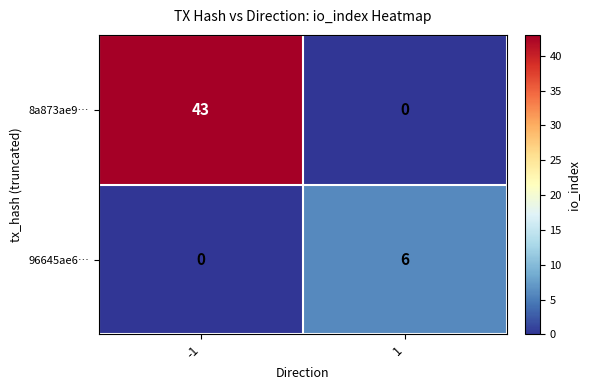

Which series changed the most between -1 and 1?

8a873ae9…